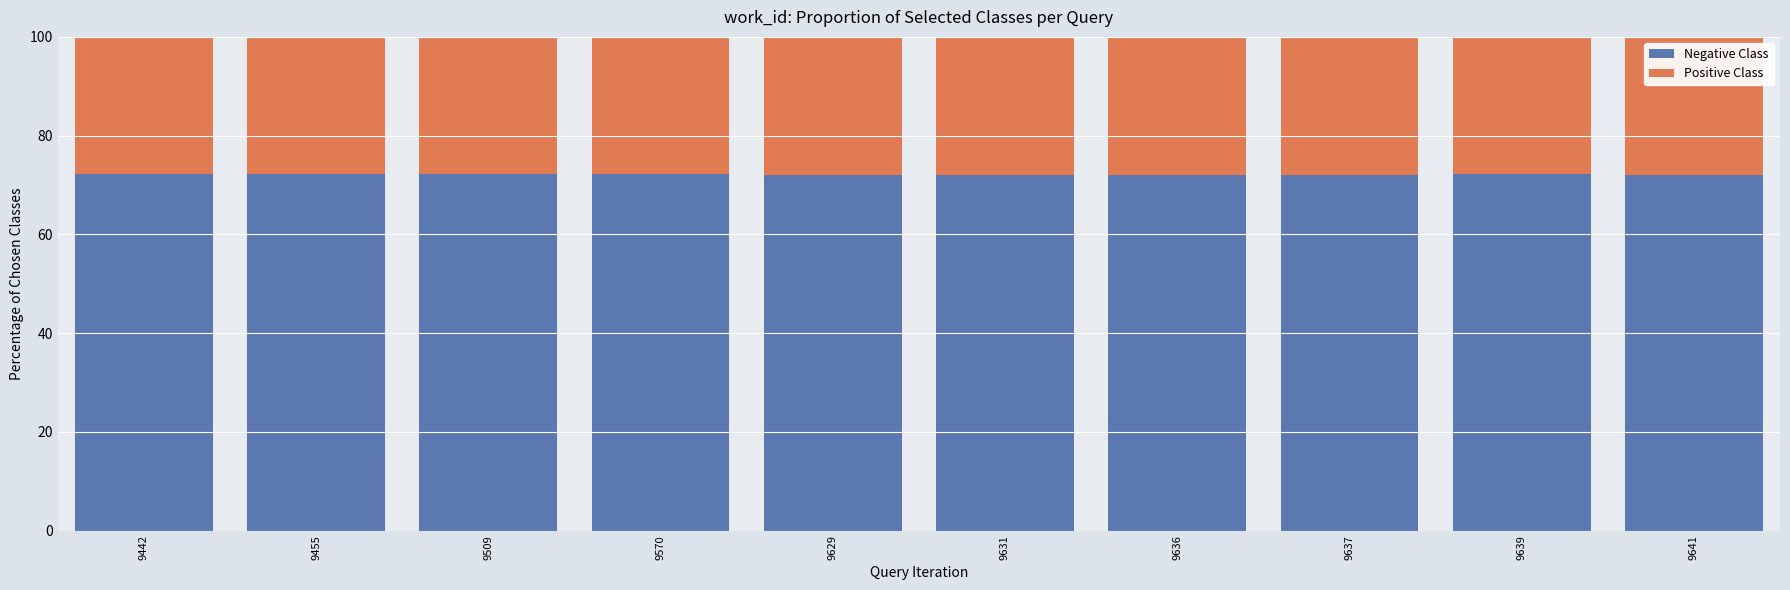

What is the sum of the Negative Class values at 9455 and 9509?

144.4